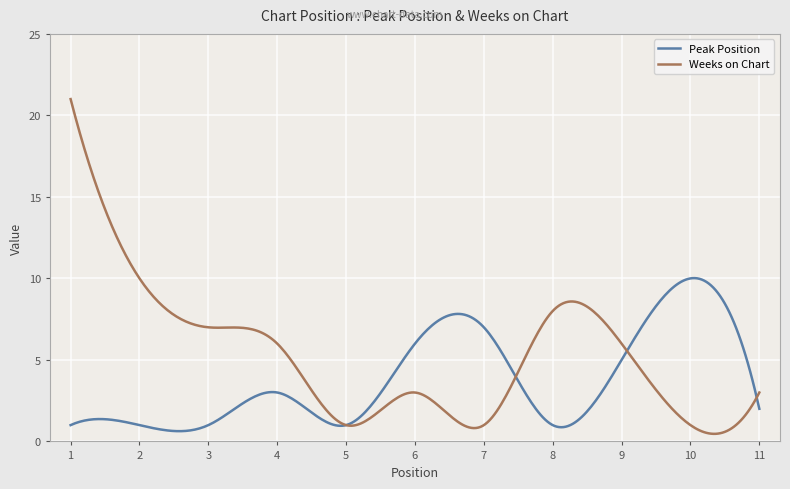

What is the difference between the maximum and minimum values in the Peak Position series?

9.4